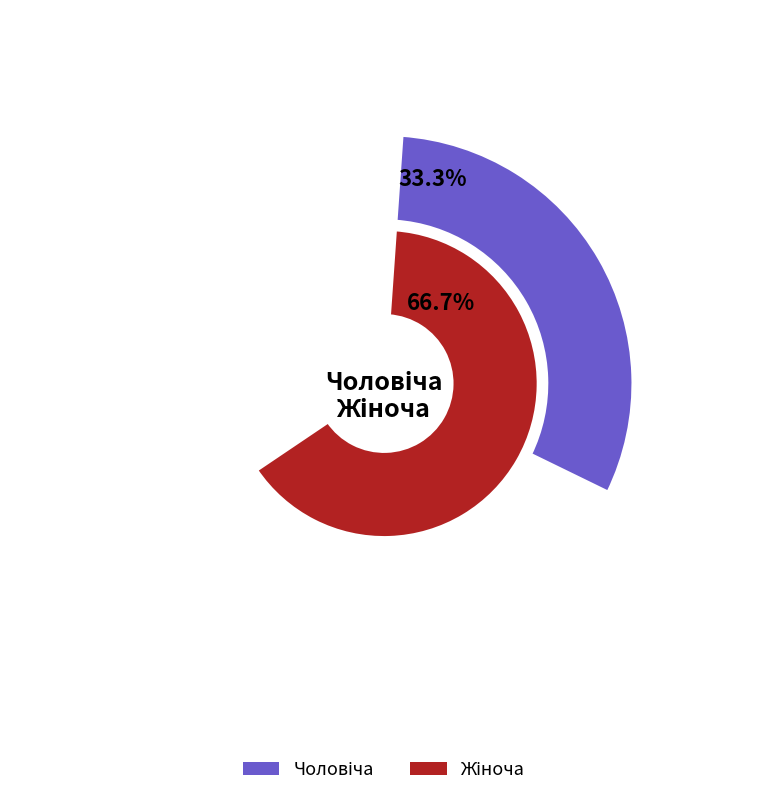

What is the ratio of the value at Жіноча to the value at Чоловіча?

2.0